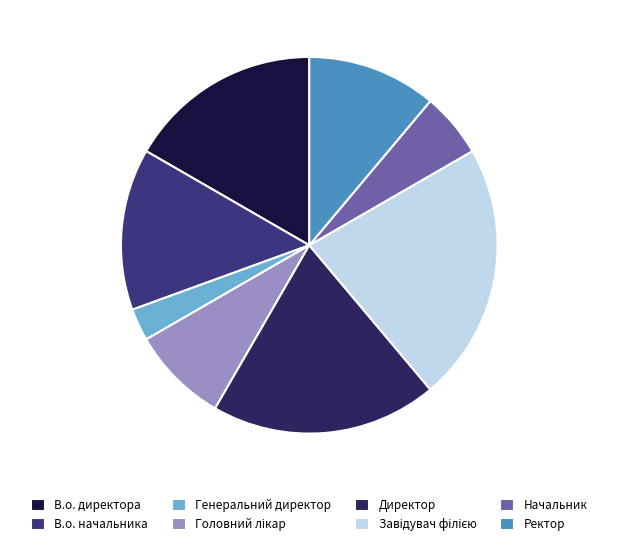

What is the change in value from Головний лікар to Ректор?

+1